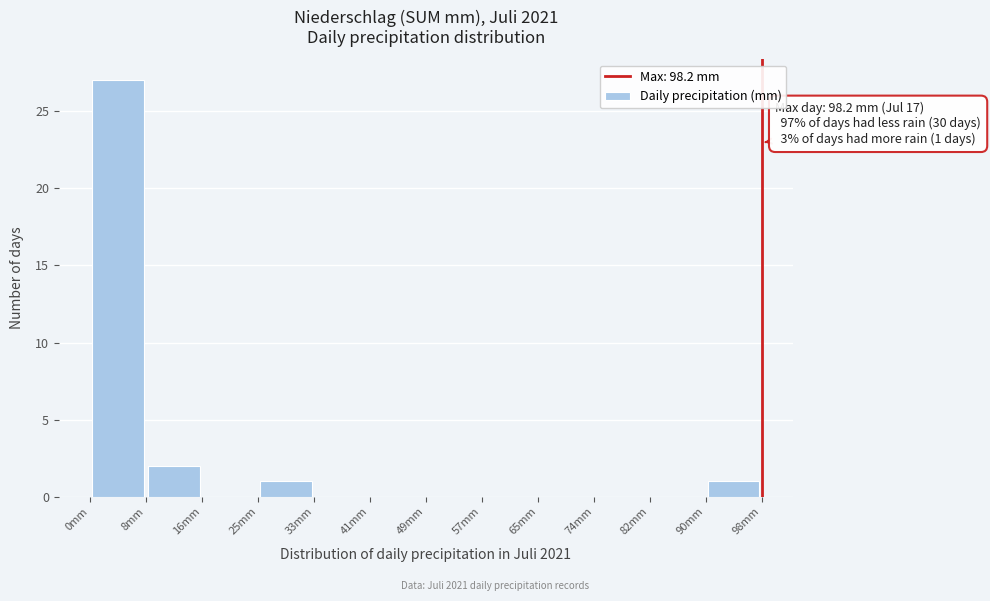

Which range on the x-axis has the tallest bar?

0 to 8